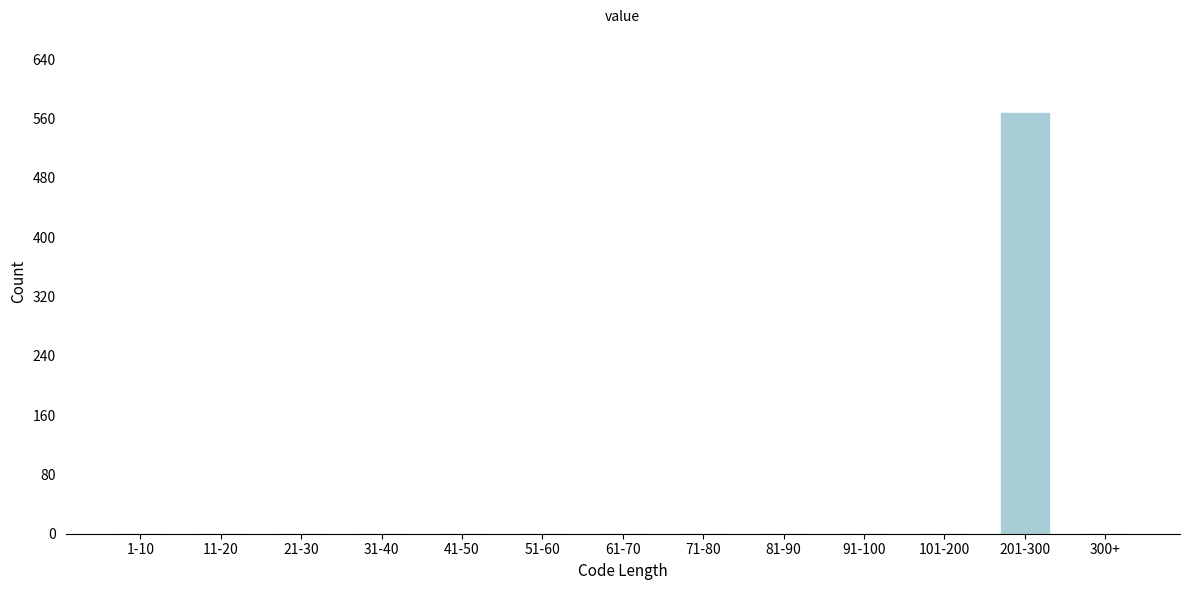

Reading right to left, extract all data points from this chart.

300+=0	201-300=567	101-200=0	91-100=0	81-90=0	71-80=0	61-70=0	51-60=0	41-50=0	31-40=0	21-30=0	11-20=0	1-10=0